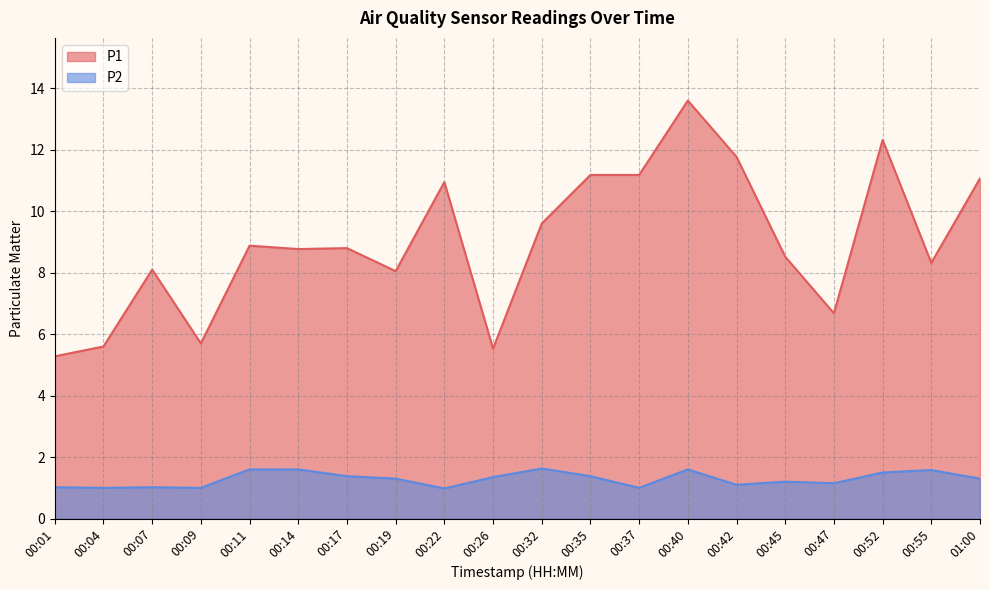

Where is P2 nearest to the value 1?

00:04